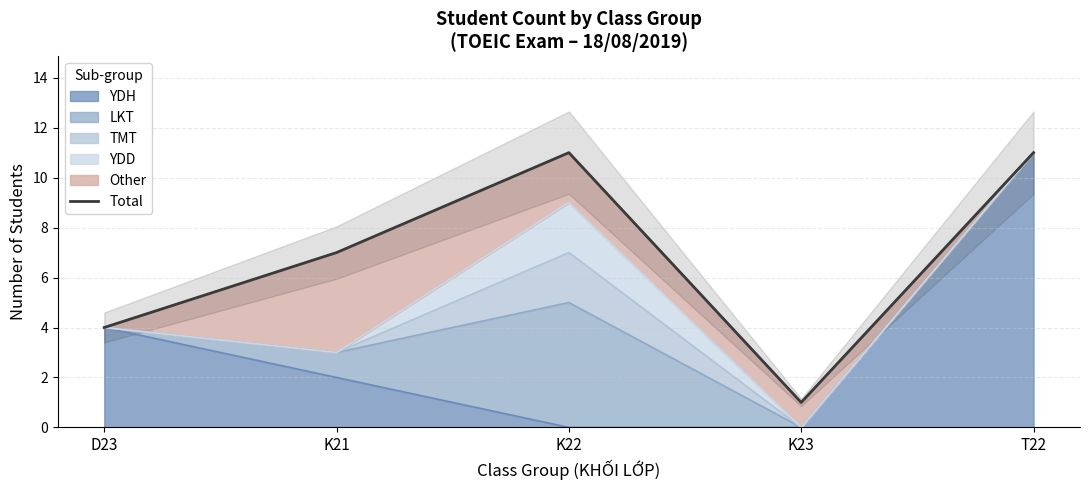

What is the label of the 3rd point from the left?

K22